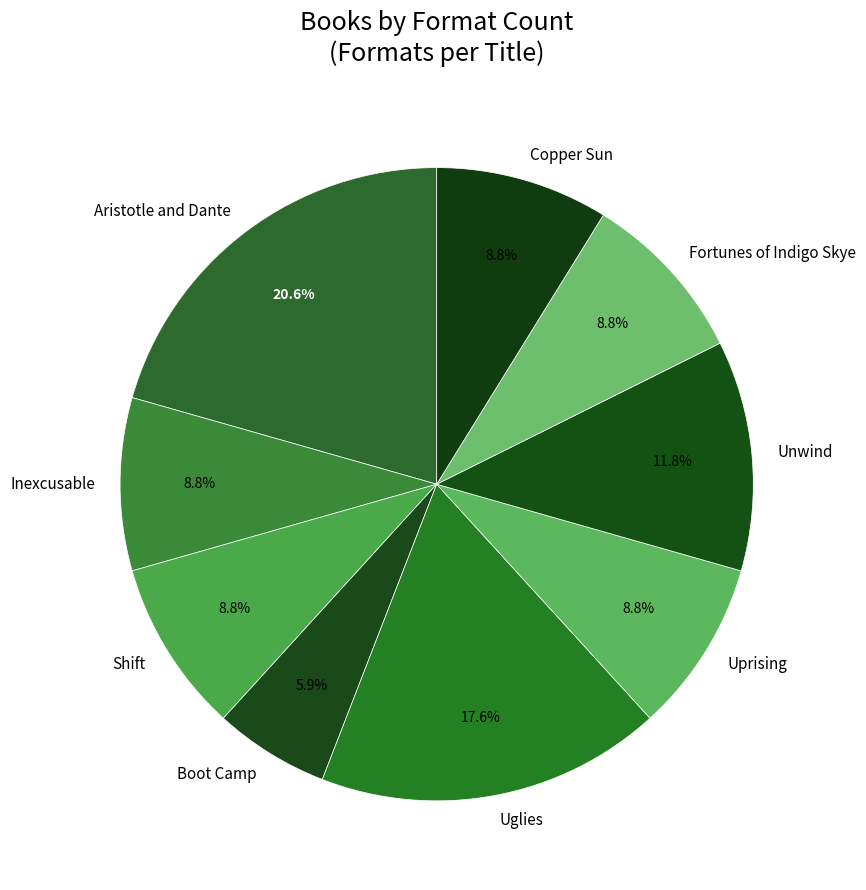

Which has a higher value, Aristotle and Dante or Unwind?

Aristotle and Dante